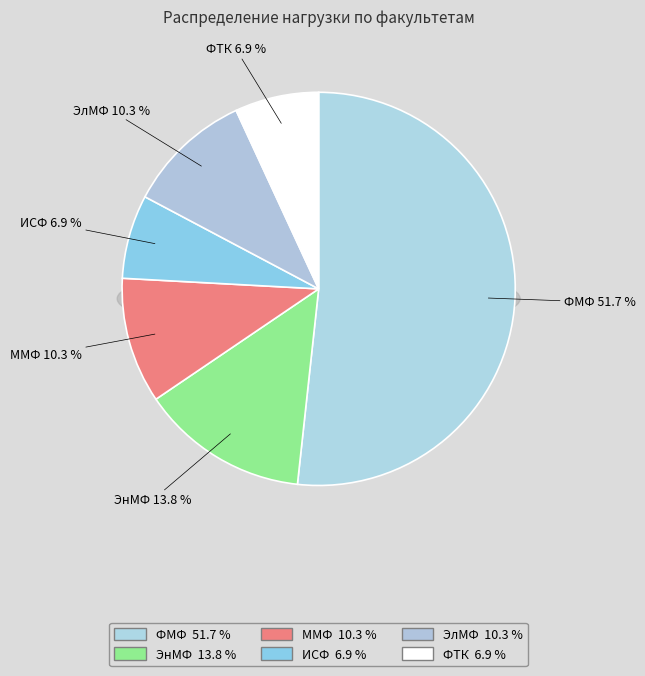

Approximately how many times larger is the value at ФТК compared to ЭнМФ?

0.5